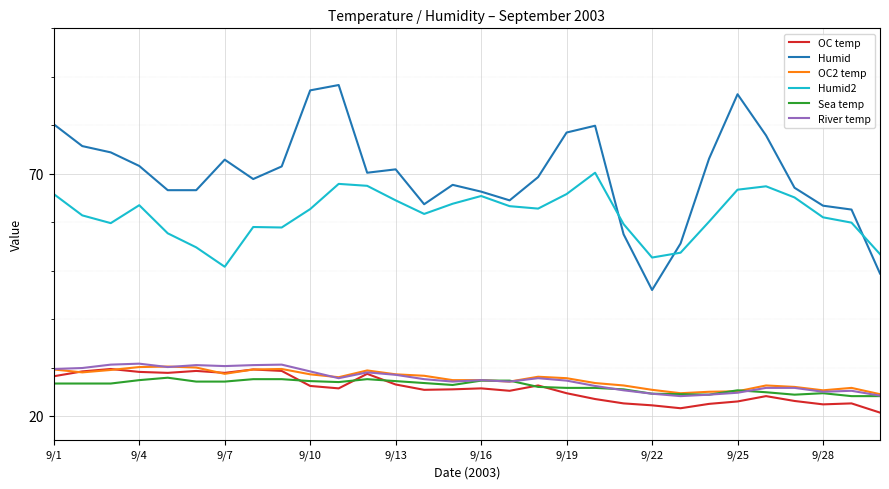

After their last crossing, which series has the higher values: Humid2 or Humid?

Humid2